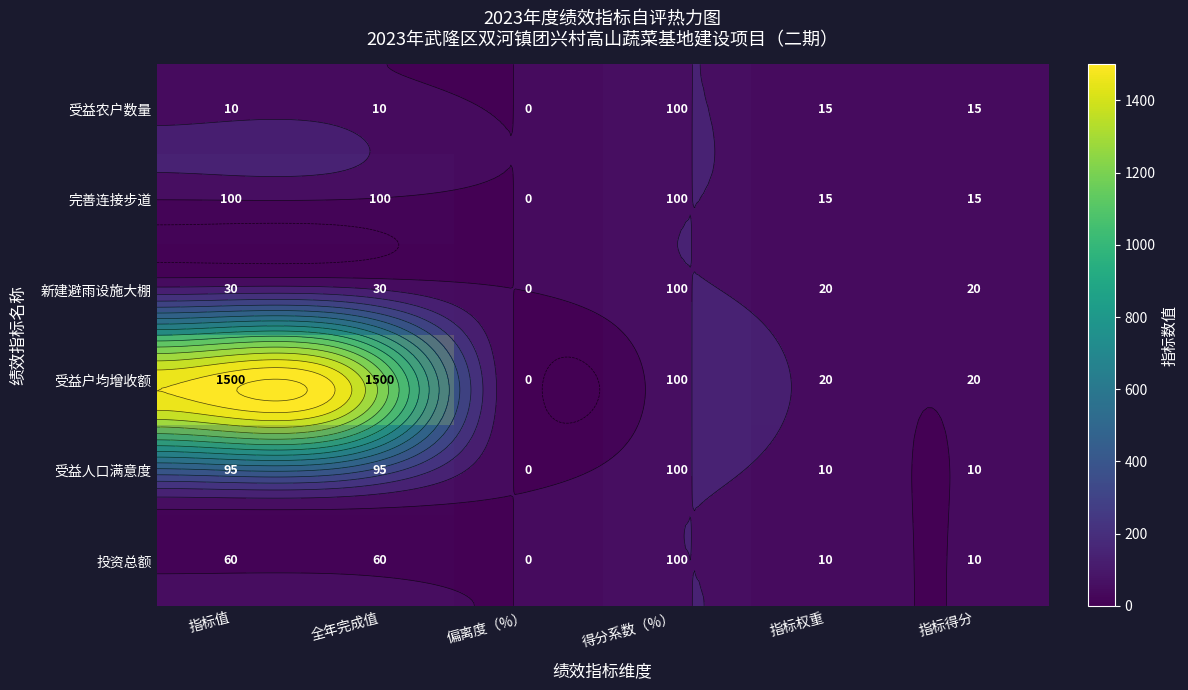

Count the 投资总额 values in the range 10 to 60.

4